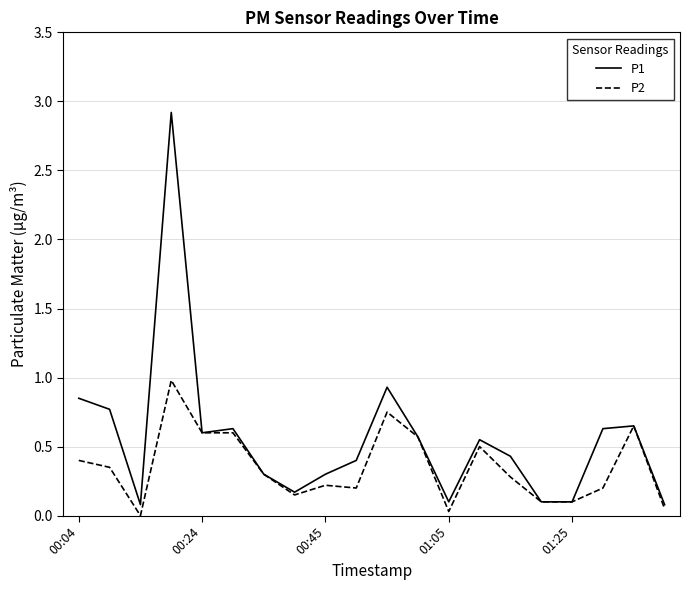

What is the highest value of the P1 series?

2.9